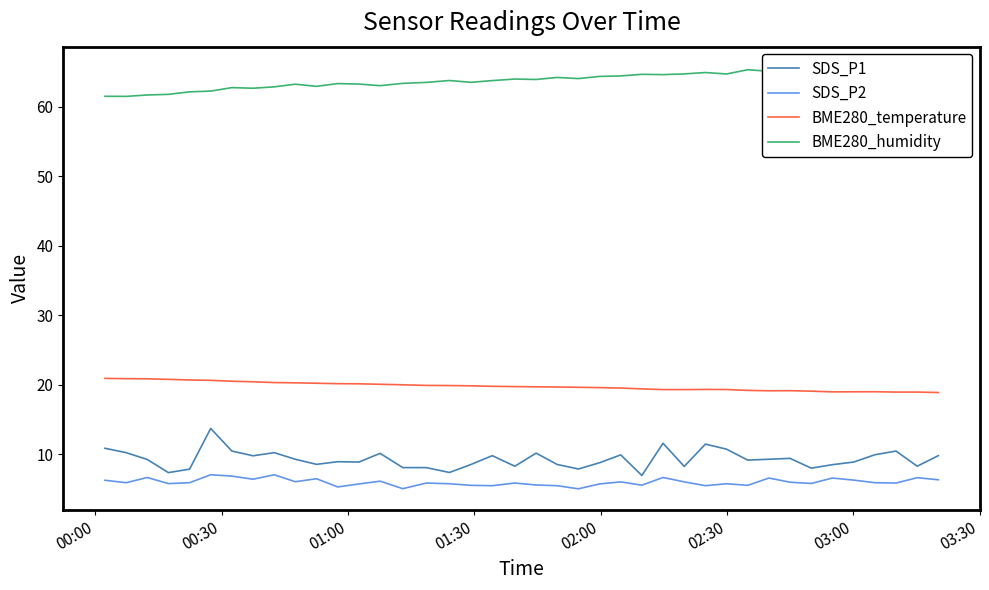

True or false: SDS_P1 and SDS_P2 intersect in this chart.

False